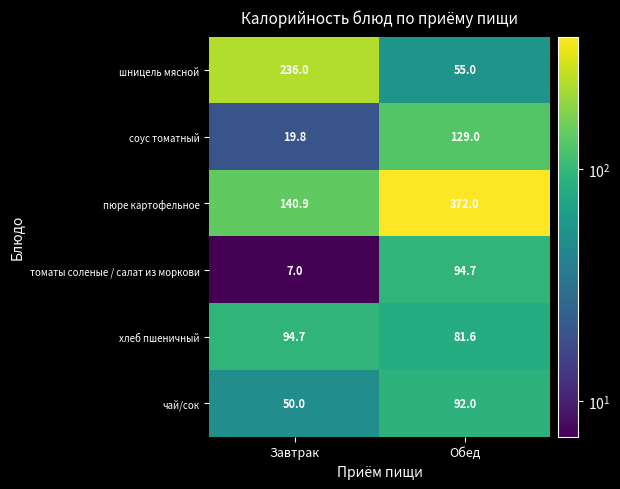

What is the maximum value shown in the chart?

372.0